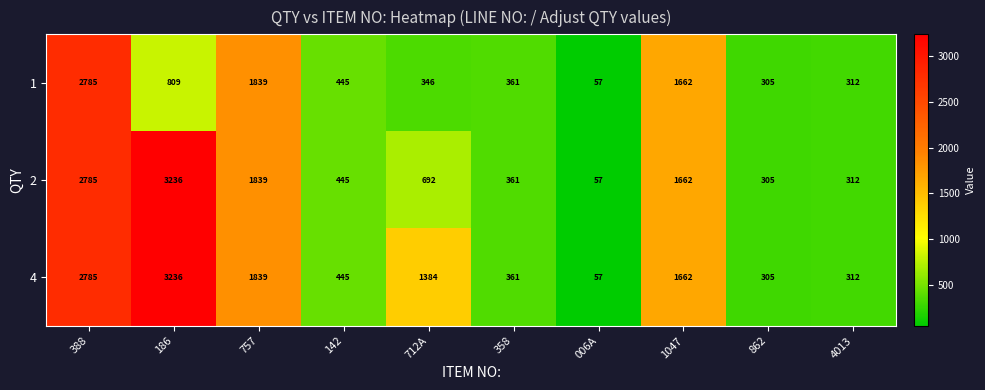

What is the greatest value displayed?

3236